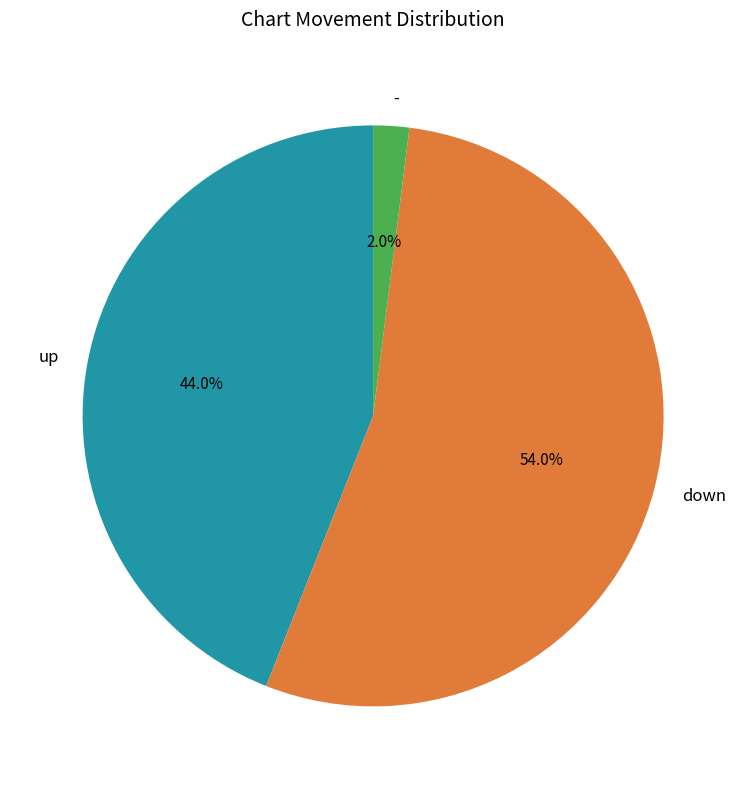

To the nearest percent, what is the difference between the largest and smallest slice percentages?

52%